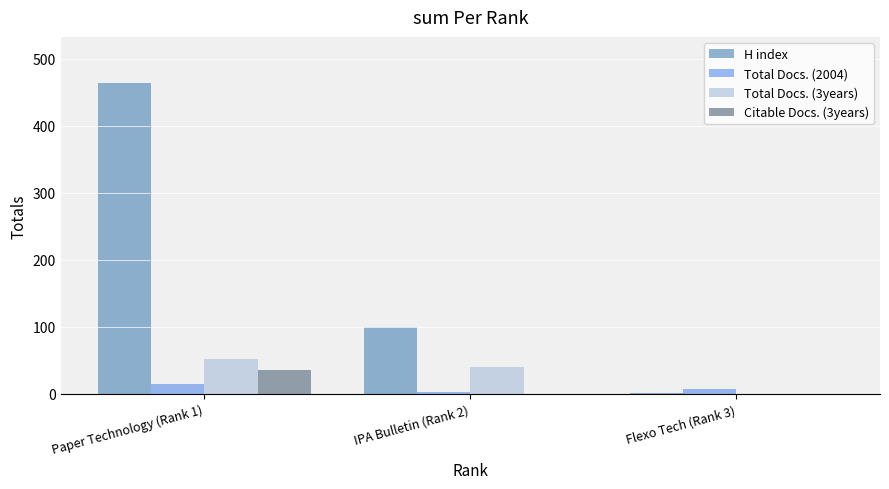

Is the value of Total Docs. (2004) at Paper Technology (Rank 1) greater than the value of Citable Docs. (3years) at Flexo Tech (Rank 3)?

Yes